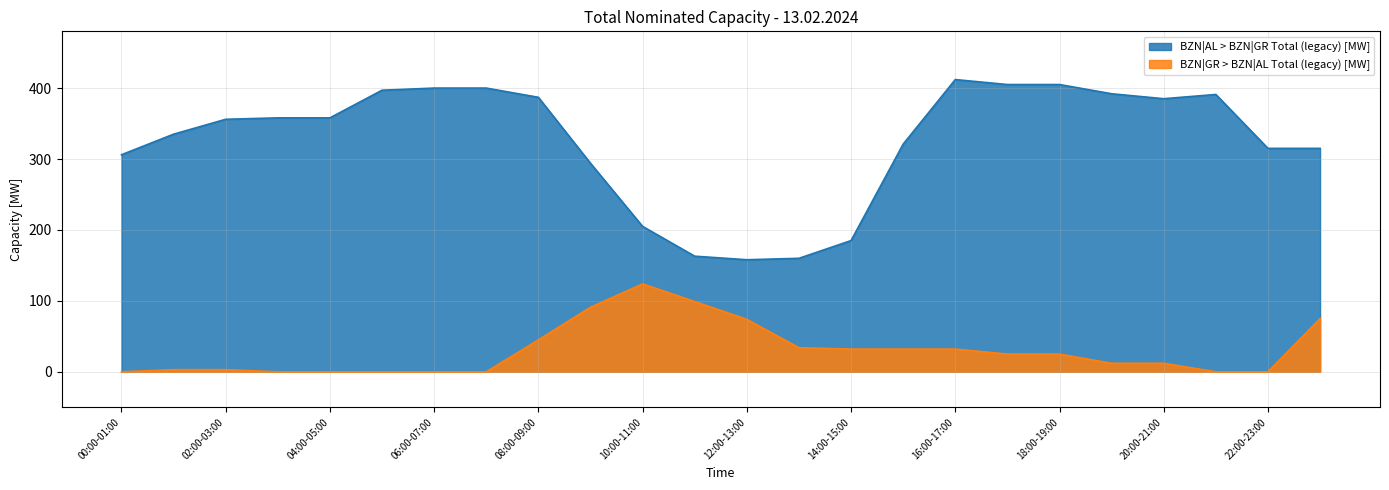

What is the difference between the highest and lowest values at 19:00-20:00?

380